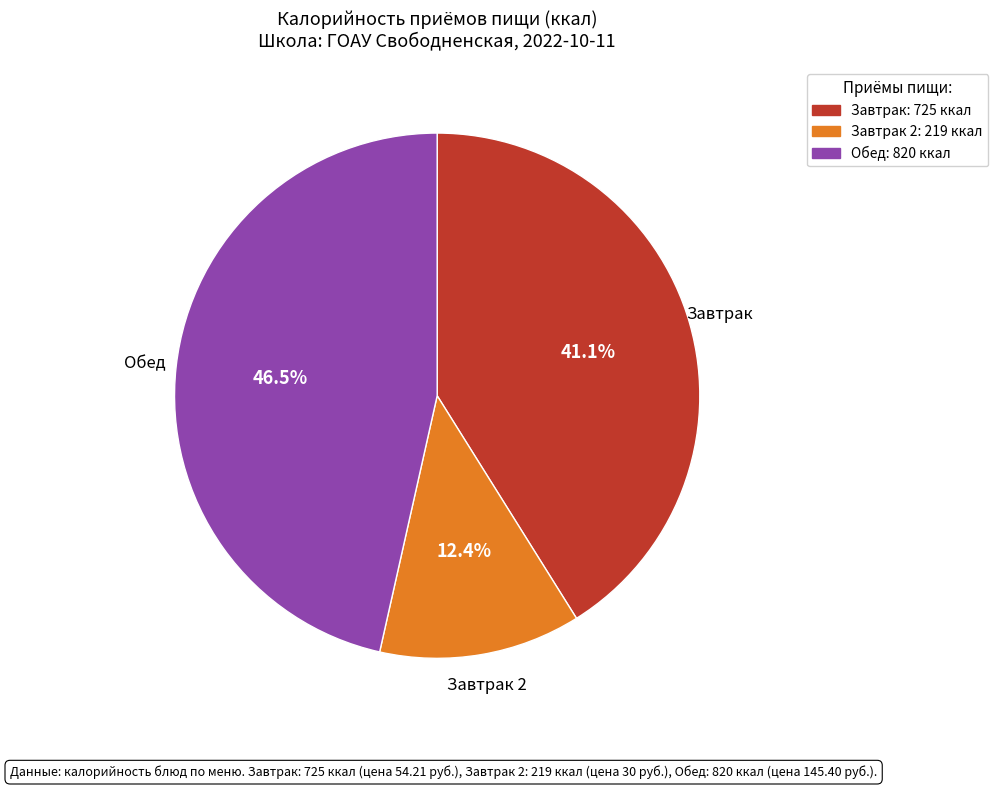

Is there a majority slice in this chart?

No